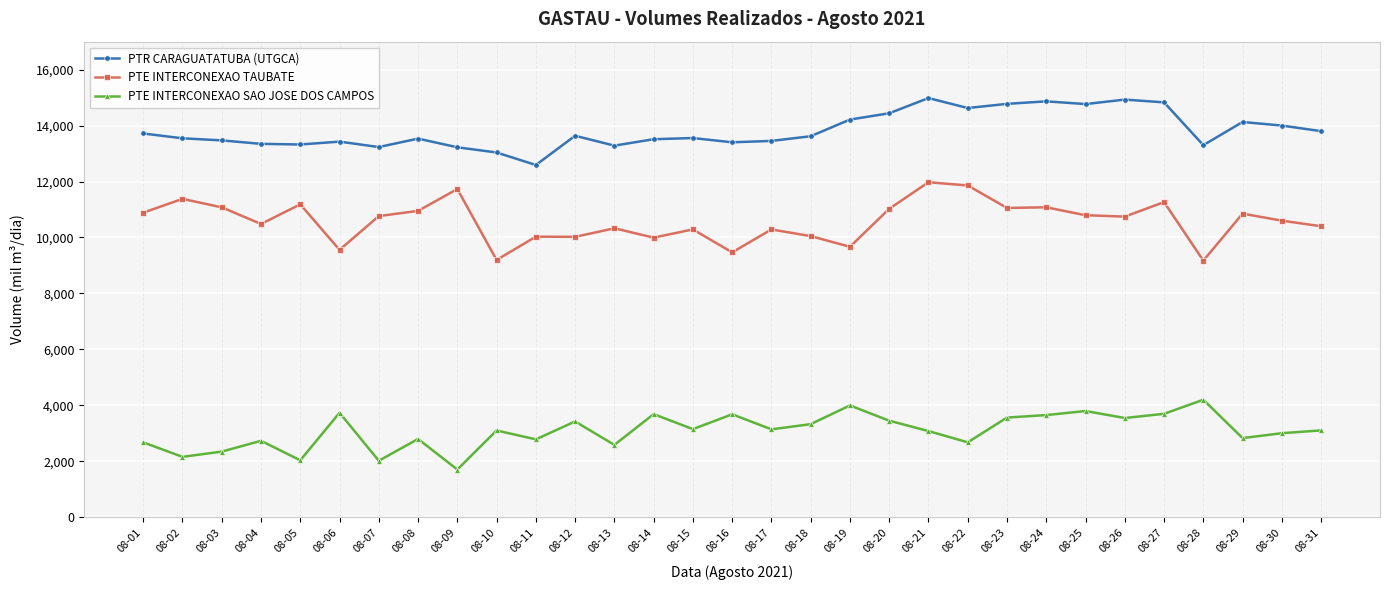

How many lines are shown in the chart?

3